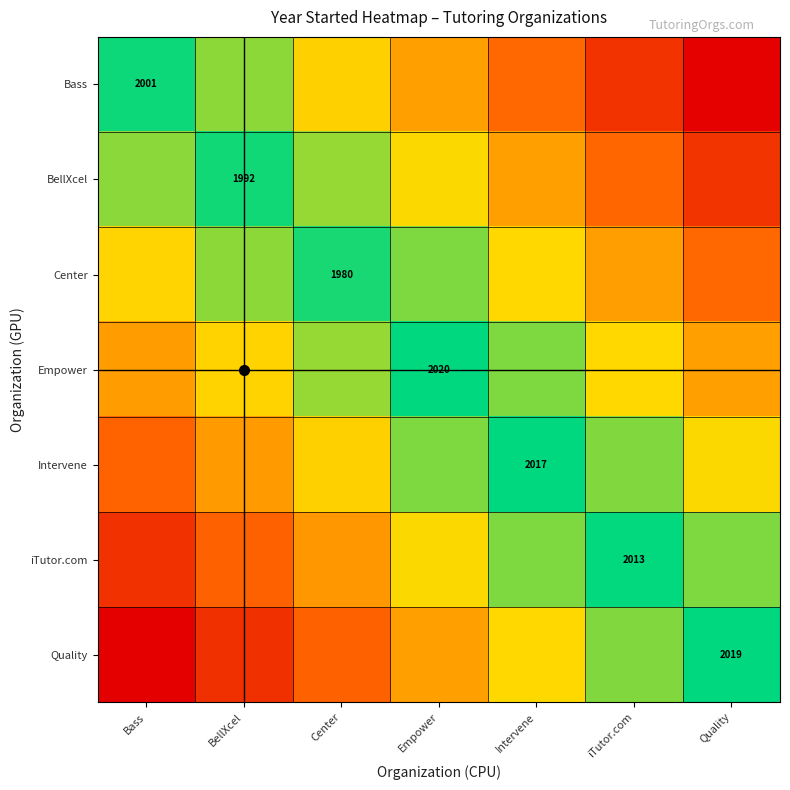

Which has a higher value, iTutor.com or Empower?

Empower